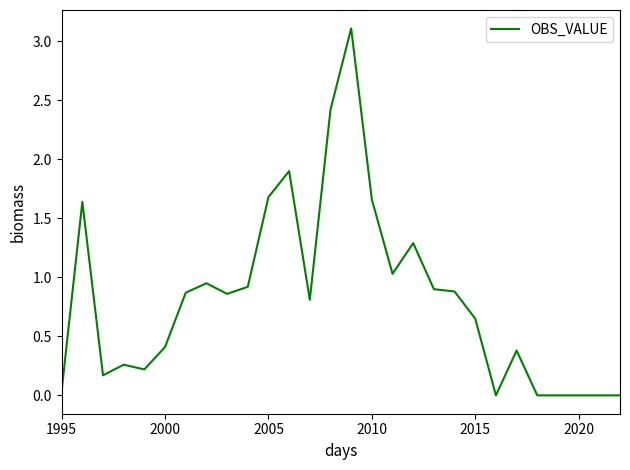

What is the greatest value displayed?

3.1